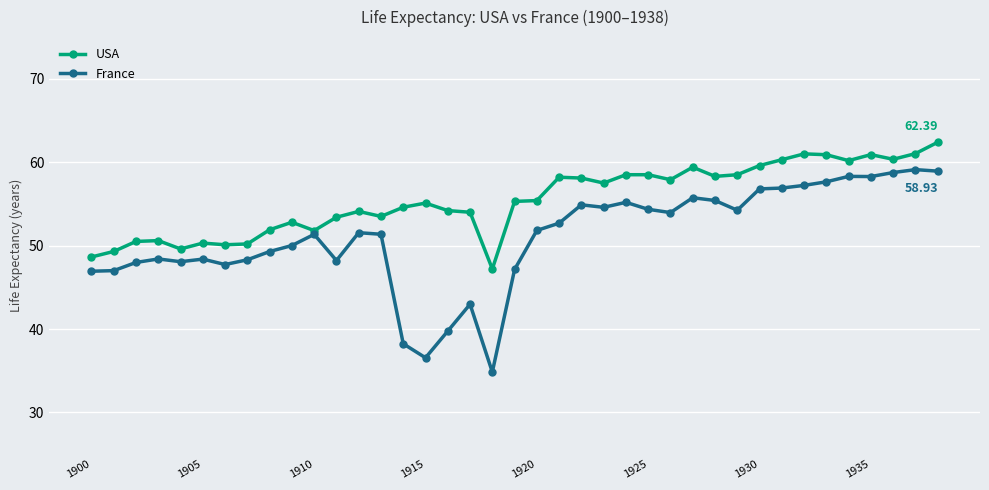

What is the smallest value displayed?

34.8